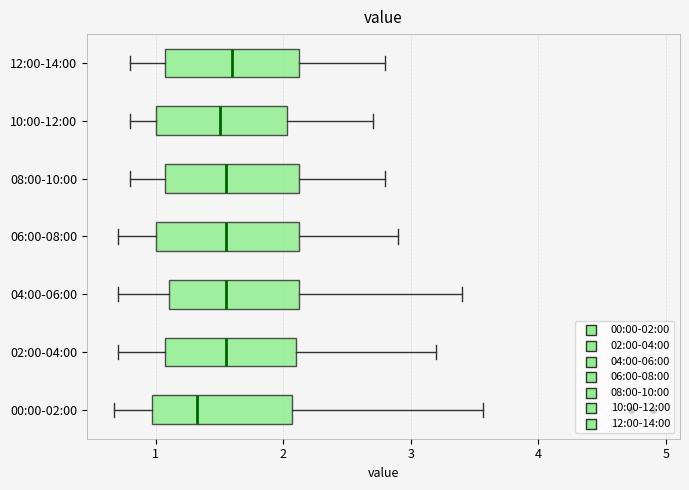

Reading bottom to top, transcribe this box plot: for each box, give where its median line is, the range the box spans, and where its two whiskers end, as read against the x-axis. The values are not printed on the chart, so give them approximately, as read against the axis.

00:00-02:00: median 1.3, box 1.0 to 2.1, whiskers 0.7 to 3.6
02:00-04:00: median 1.6, box 1.1 to 2.1, whiskers 0.7 to 3.2
04:00-06:00: median 1.6, box 1.1 to 2.1, whiskers 0.7 to 3.4
06:00-08:00: median 1.6, box 1.0 to 2.1, whiskers 0.7 to 2.9
08:00-10:00: median 1.6, box 1.1 to 2.1, whiskers 0.8 to 2.8
10:00-12:00: median 1.5, box 1.0 to 2.0, whiskers 0.8 to 2.7
12:00-14:00: median 1.6, box 1.1 to 2.1, whiskers 0.8 to 2.8